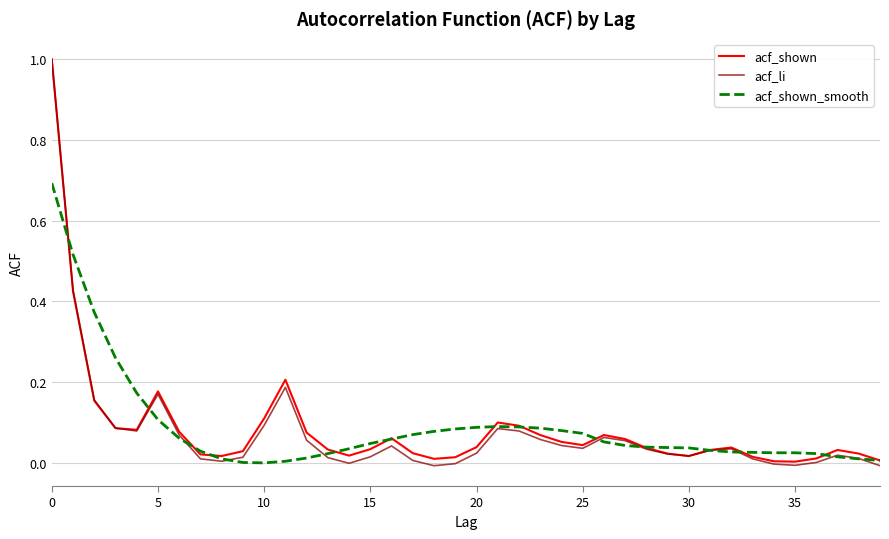

Which series has the widest spread of values?

acf_li